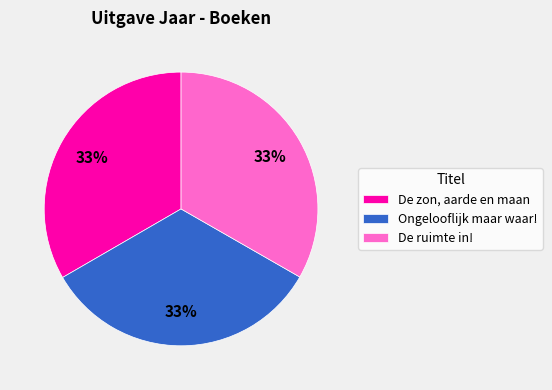

How many slices are in this pie chart?

3